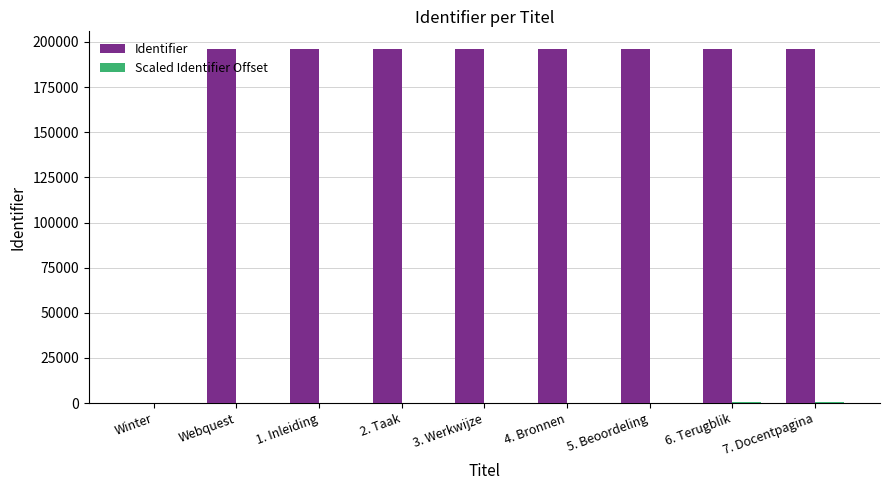

What is the greatest value displayed?

196039